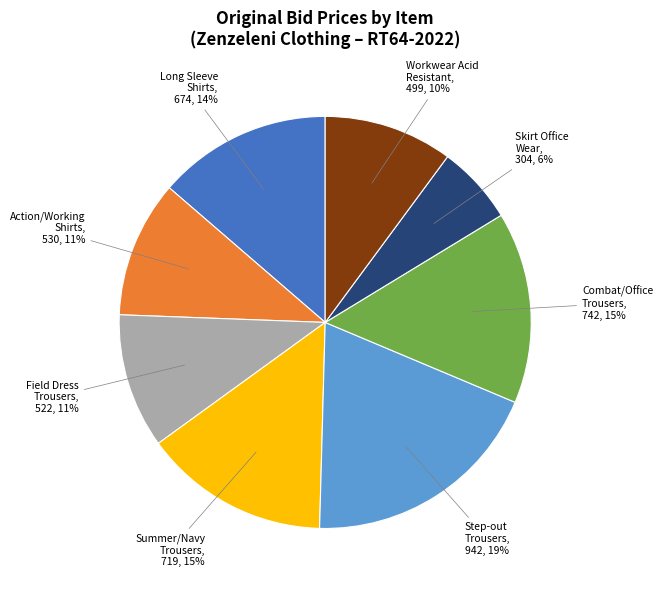

Which category has the biggest portion of the pie?

Step-out Trousers, 942, 19%